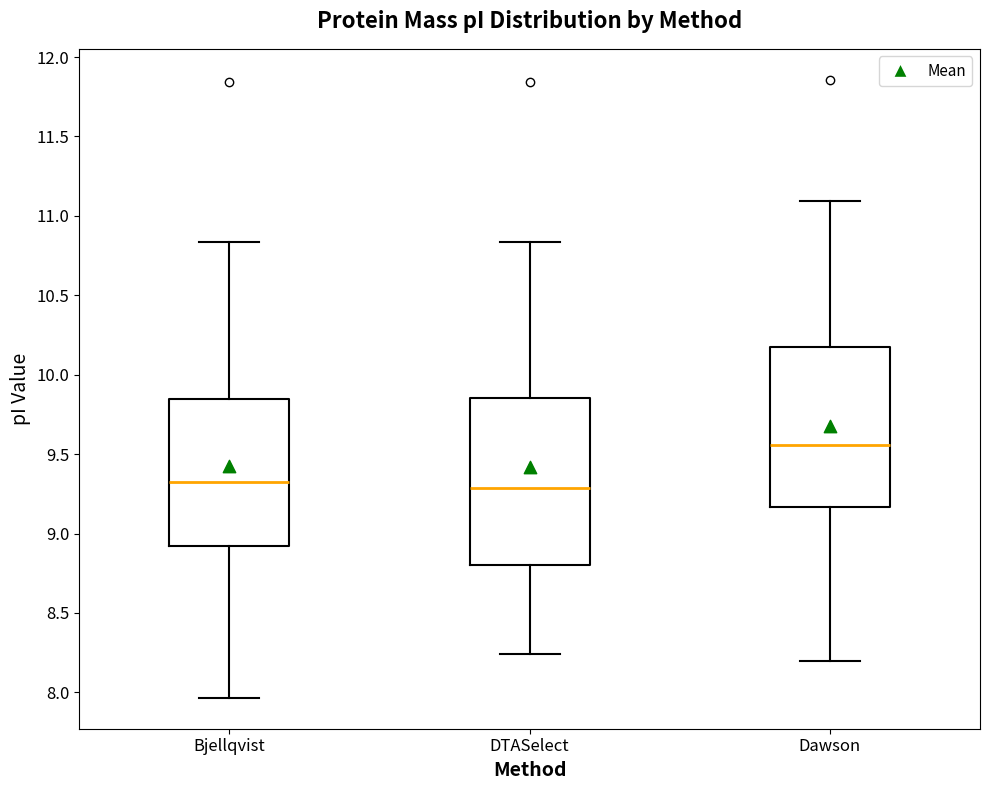

Reading left to right, transcribe this box plot: for each box, give where its median line is, the range the box spans, and where its two whiskers end, as read against the y-axis. The values are not printed on the chart, so give them approximately, as read against the axis.

Bjellqvist: median 9.35, box 8.90 to 9.85, whiskers 7.95 to 10.85
DTASelect: median 9.30, box 8.80 to 9.85, whiskers 8.25 to 10.85
Dawson: median 9.55, box 9.15 to 10.20, whiskers 8.20 to 11.10